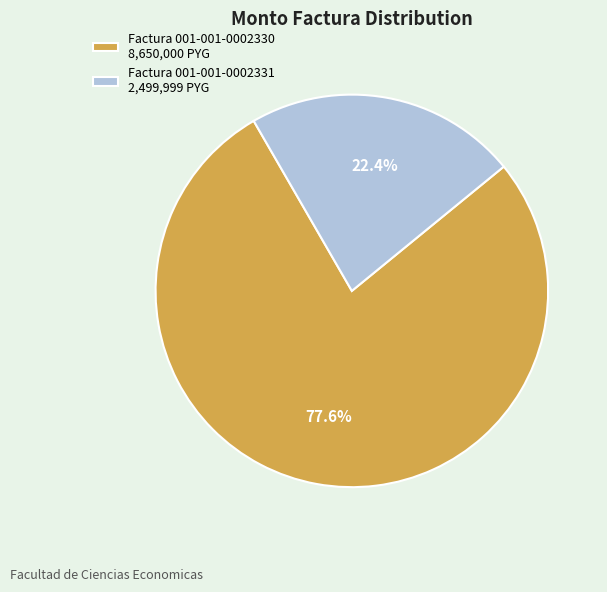

Count the number of slices in the pie.

2